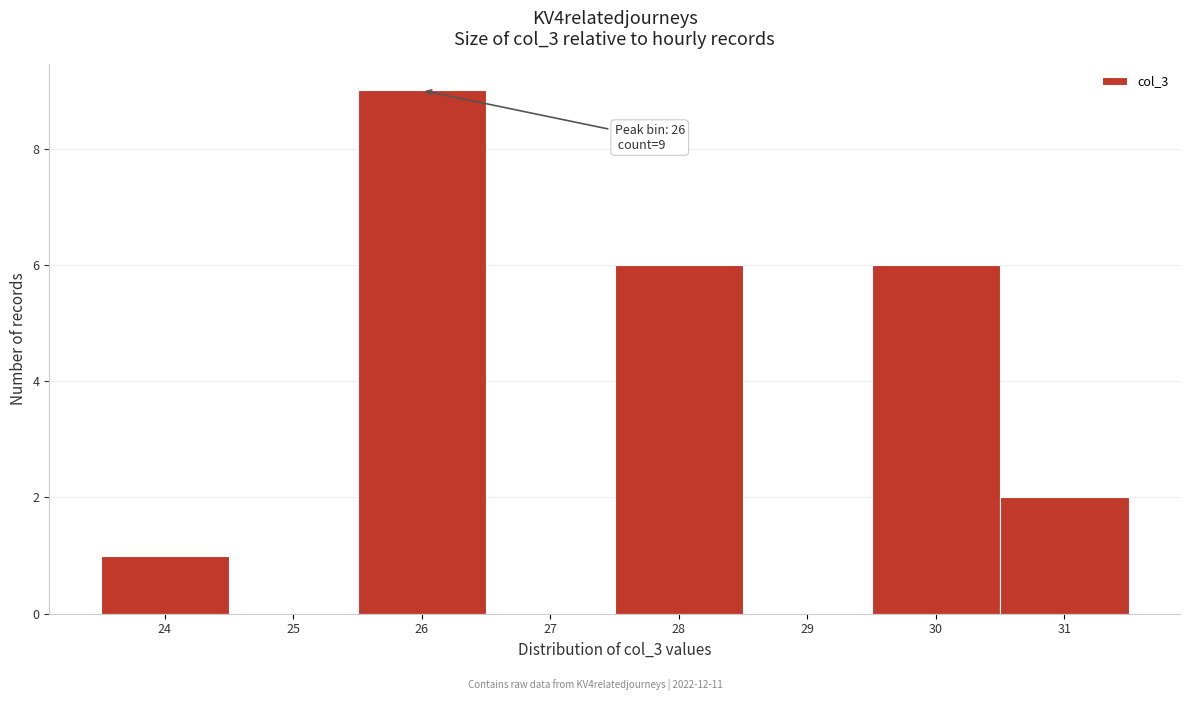

Reading left to right, what are all the values shown in this chart?

24=1	25=0	26=9	27=0	28=6	29=0	30=6	31=2